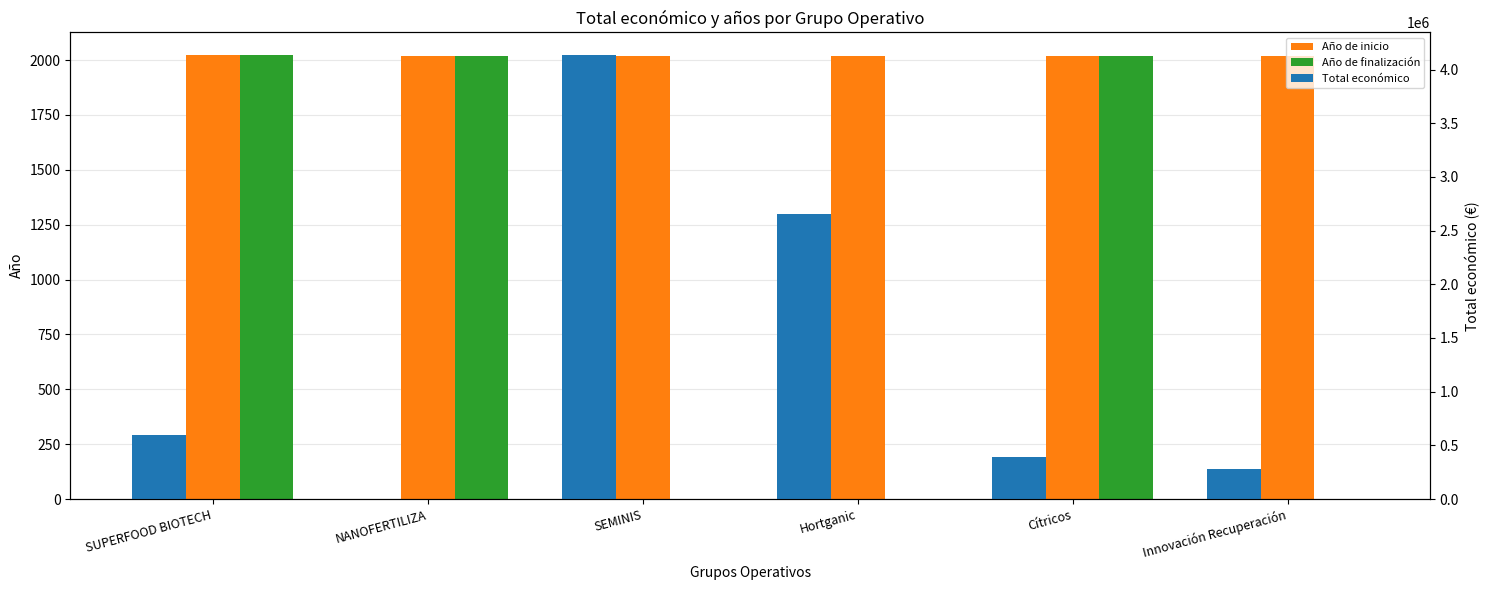

What position from the left is SUPERFOOD BIOTECH?

1